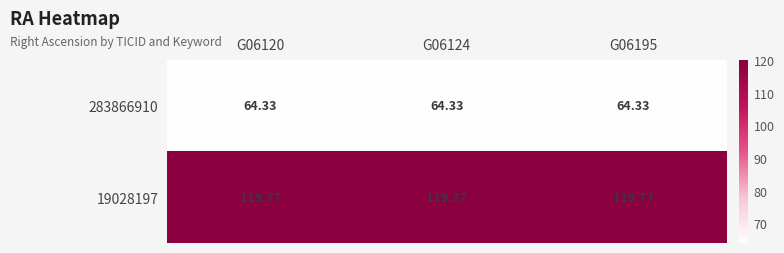

Is the value of 283866910 at G06124 greater than the value of 19028197 at G06120?

No